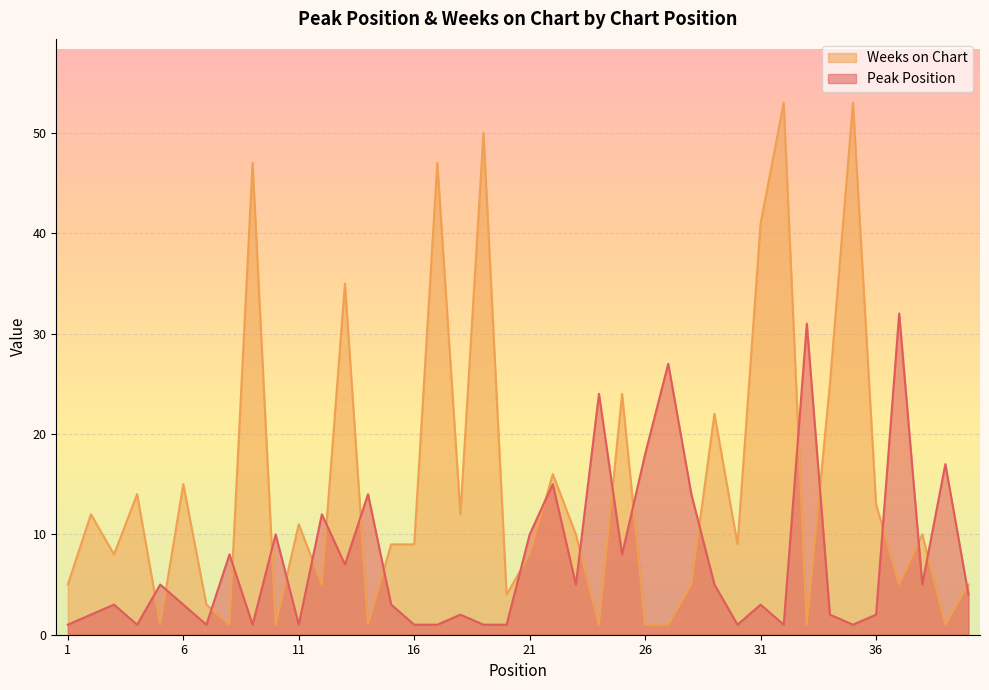

Is the value of Peak Position at 17 greater than the value of Weeks on Chart at 32?

No